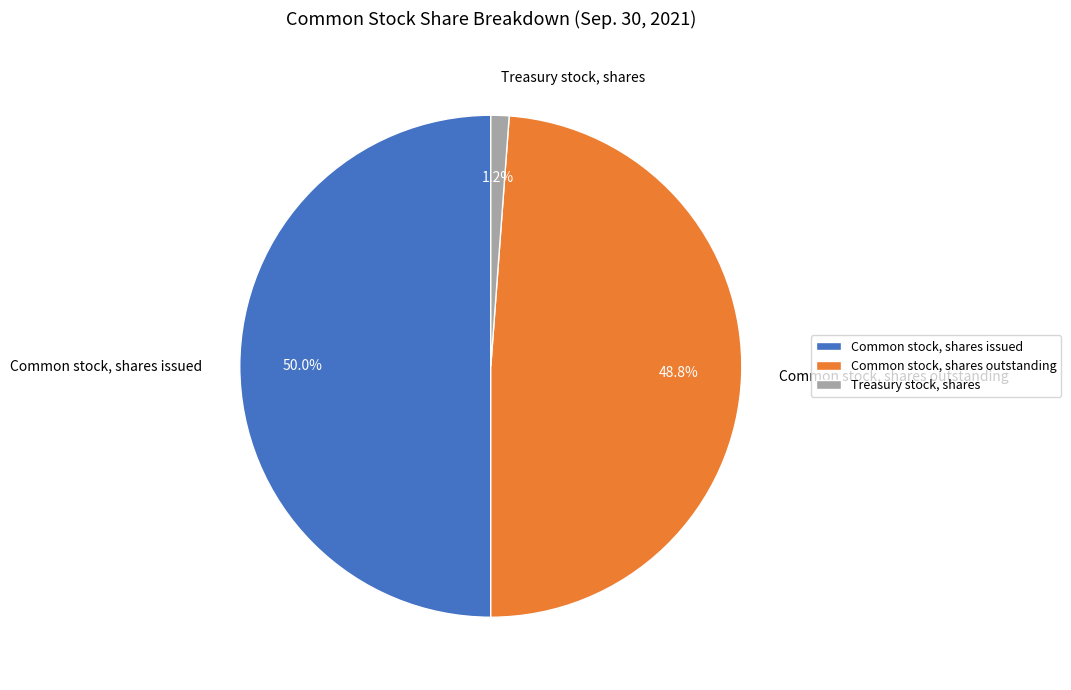

Which has a higher value, Common stock, shares outstanding or Treasury stock, shares?

Common stock, shares outstanding